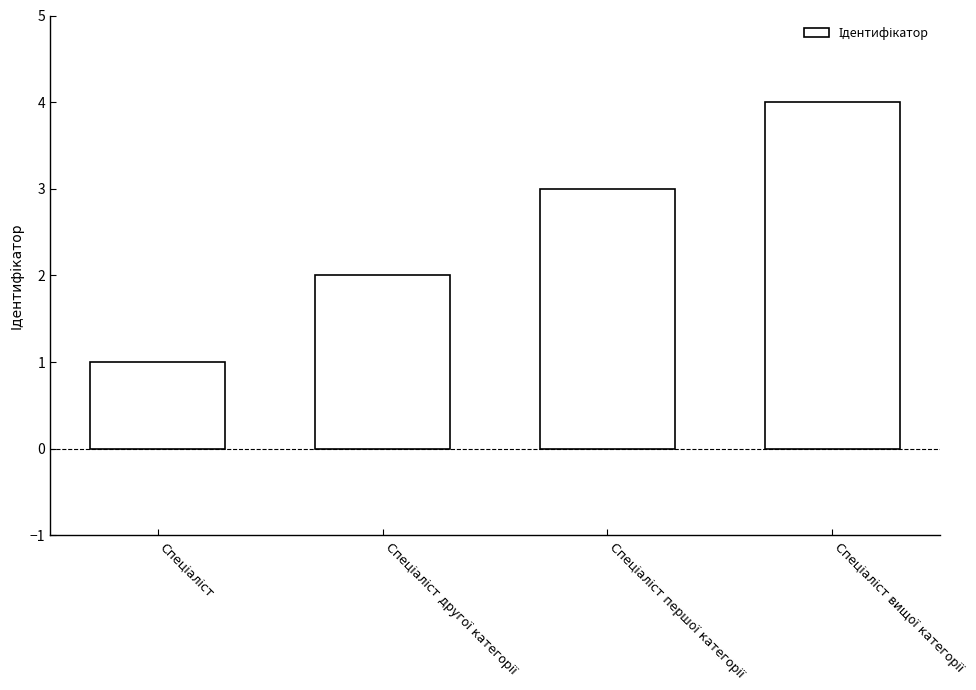

What is the sum of all values?

10